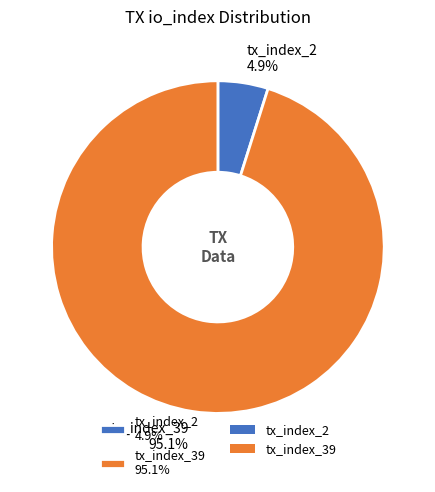

To the nearest percent, what is the difference between the largest and smallest slice percentages?

90%